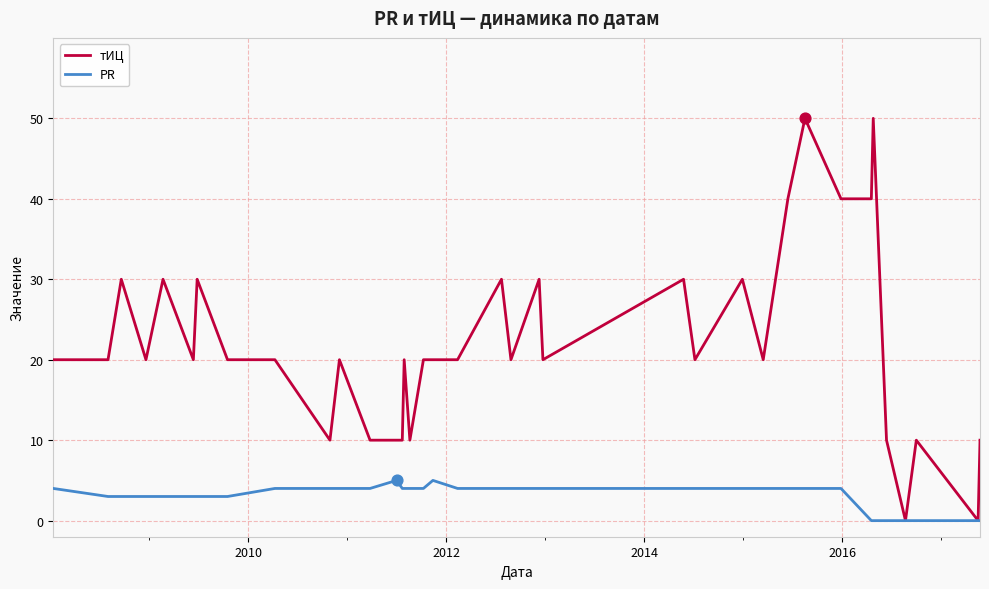

Which series has the largest range (max minus min)?

тИЦ